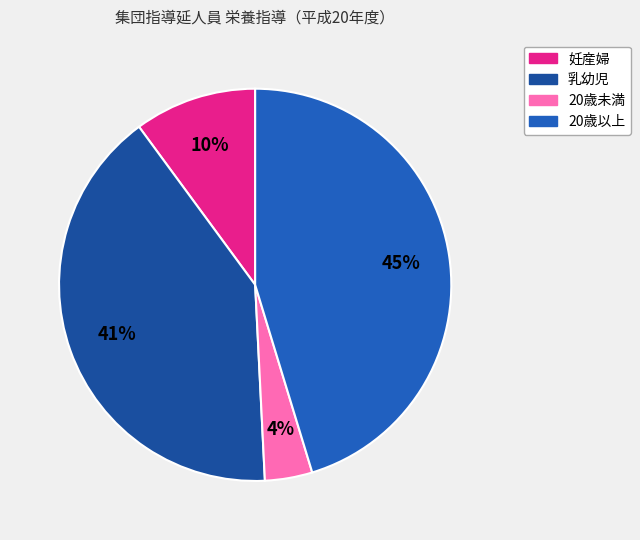

Is it true that 20歳以上 is 45% of the pie?

True